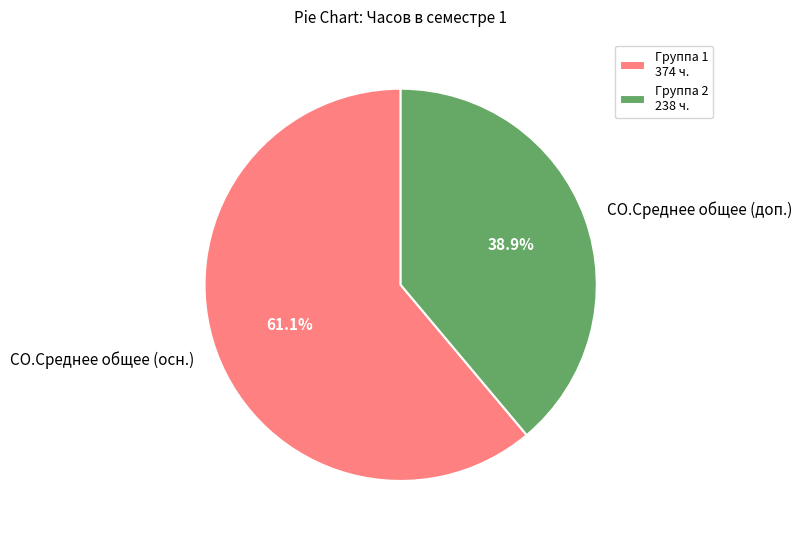

To the nearest percent, what is the average slice percentage?

50%